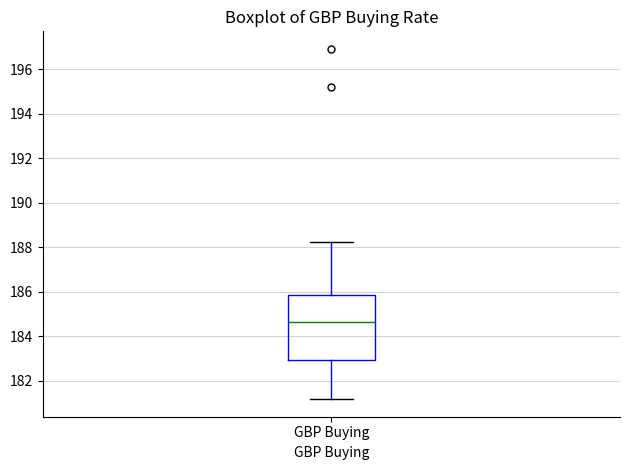

Where does the upper whisker of the box for GBP Buying end on the y-axis? The values are not printed on the chart, so give them approximately, as read against the axis.

188.2